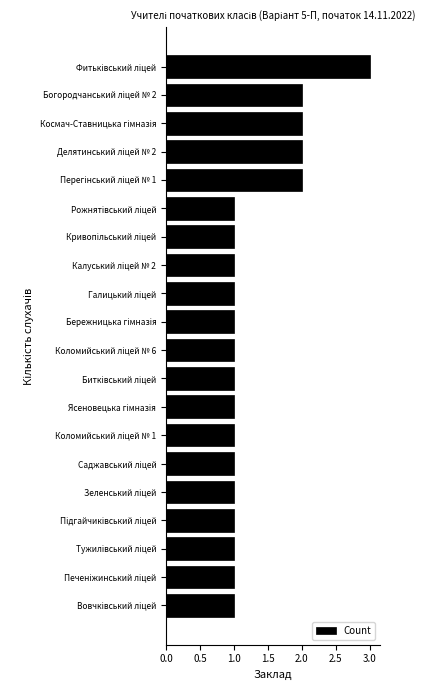

What is the sum of all values?

26